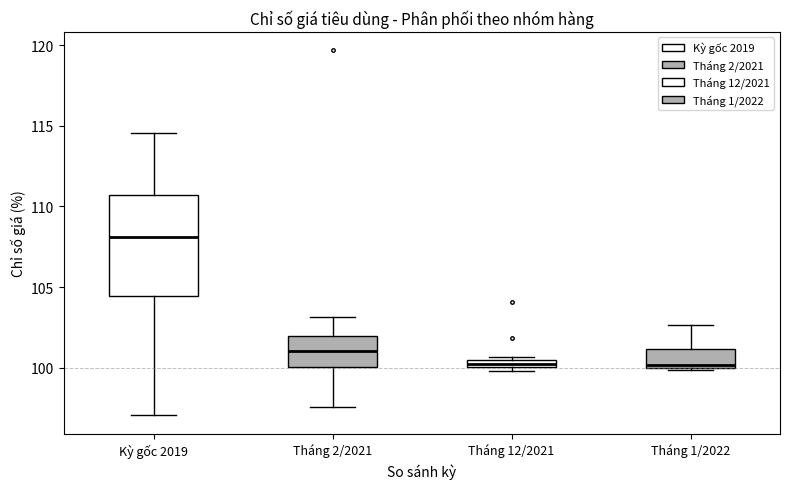

Which box is the tallest, from its lower edge to its upper edge?

Kỳ gốc 2019